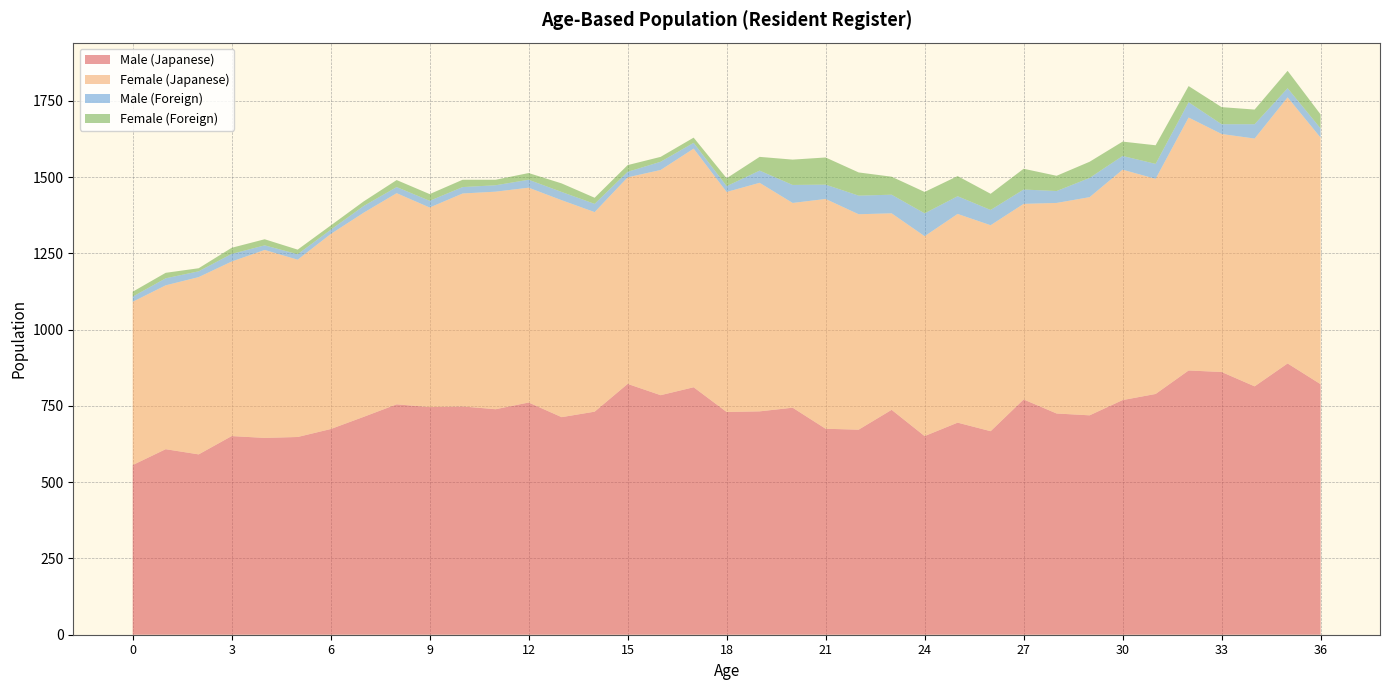

Reading left to right, extract all data points from this chart.

Male (Japanese): 0=556	1=608	2=591	3=651	4=645	5=648	6=674	7=714	8=755	9=746	10=748	11=739	12=761	13=713	14=731	15=822	16=785	17=811	18=730	19=732	20=744	21=675	22=672	23=737	24=651	25=695	26=667	27=771	28=725	29=719	30=769	31=789	32=866	33=861	34=814	35=889	36=821
Female (Japanese): 0=535	1=537	2=581	3=572	4=616	5=581	6=639	7=669	8=692	9=654	10=698	11=713	12=704	13=711	14=654	15=677	16=738	17=782	18=721	19=749	20=671	21=753	22=706	23=644	24=655	25=684	26=675	27=641	28=690	29=715	30=755	31=705	32=829	33=780	34=812	35=872	36=808
Male (Foreign): 0=17	1=23	2=19	3=25	4=15	5=18	6=14	7=22	8=20	9=22	10=21	11=21	12=26	13=27	14=27	15=18	16=27	17=19	18=19	19=40	20=59	21=47	22=61	23=61	24=75	25=58	26=50	27=47	28=39	29=63	30=45	31=49	32=50	33=32	34=47	35=30	36=30
Female (Foreign): 0=16	1=18	2=10	3=20	4=20	5=15	6=14	7=15	8=23	9=22	10=24	11=18	12=22	13=28	14=20	15=22	16=16	17=17	18=26	19=45	20=83	21=89	22=76	23=59	24=70	25=66	26=53	27=68	28=50	29=53	30=47	31=61	32=53	33=56	34=48	35=57	36=46